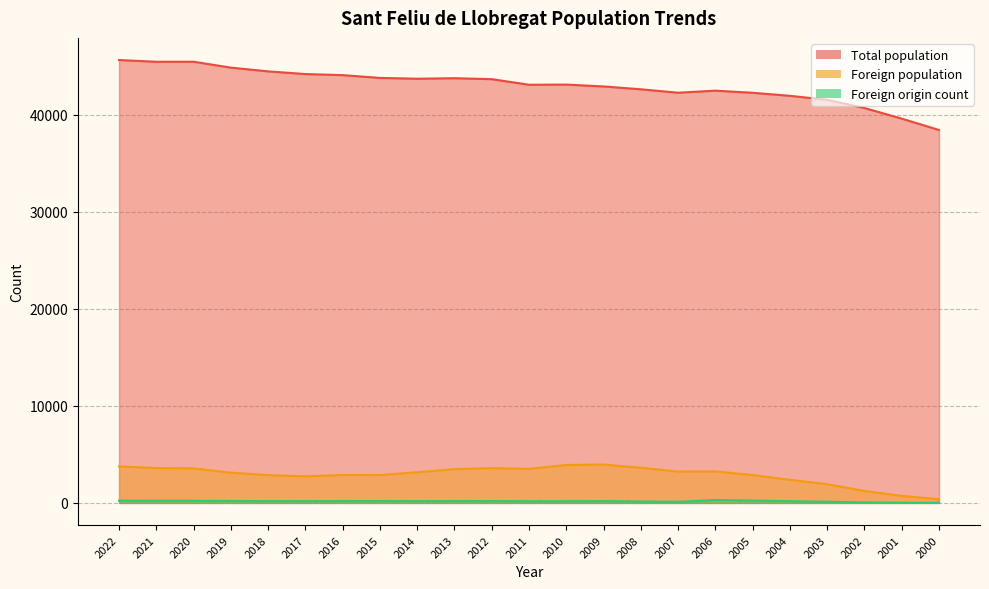

What is the approximate value of Foreign population at 2020?

3564